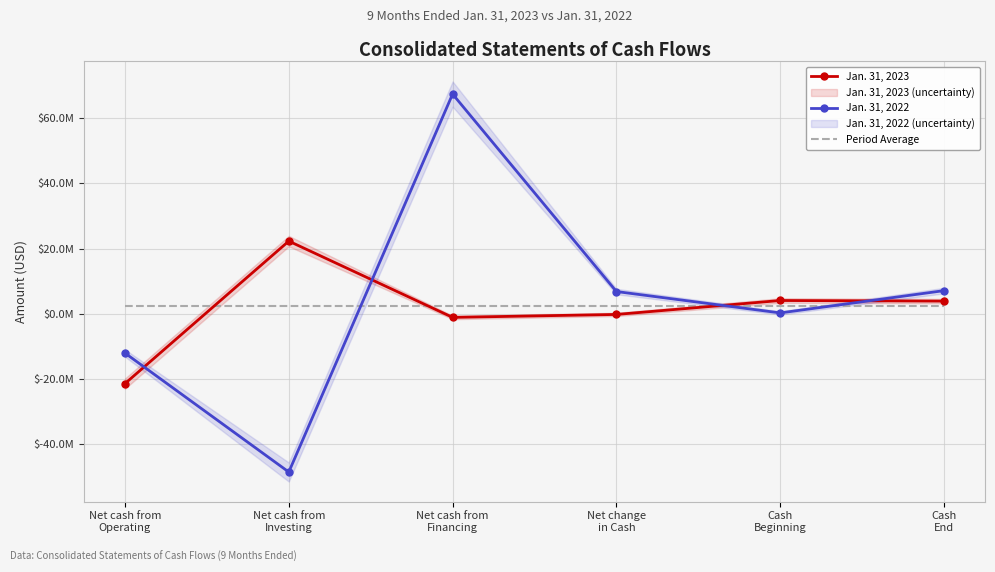

What is the lowest value of the Jan. 31, 2023 series?

-21394858.0